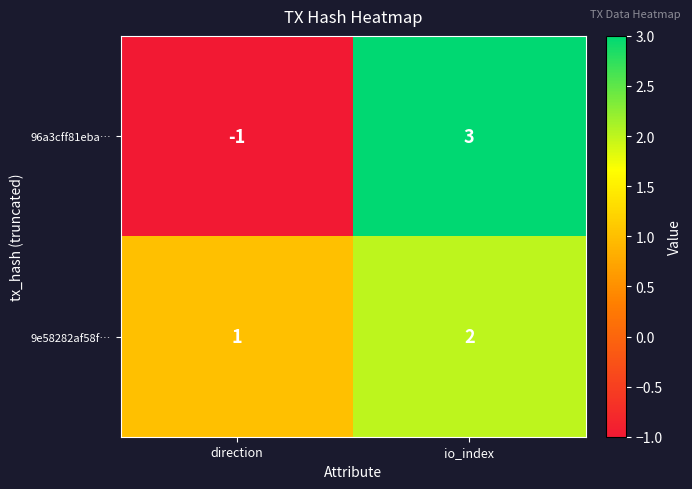

Reading left to right, list all the values displayed in this chart.

96a3cff81eba…: direction=-1	io_index=3
9e58282af58f…: direction=1	io_index=2